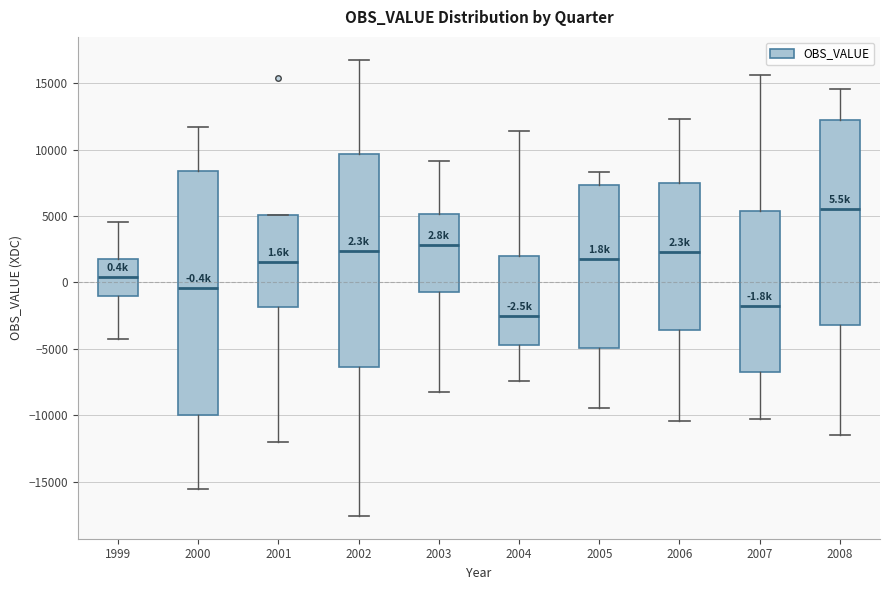

Which box's median line is the highest?

2008